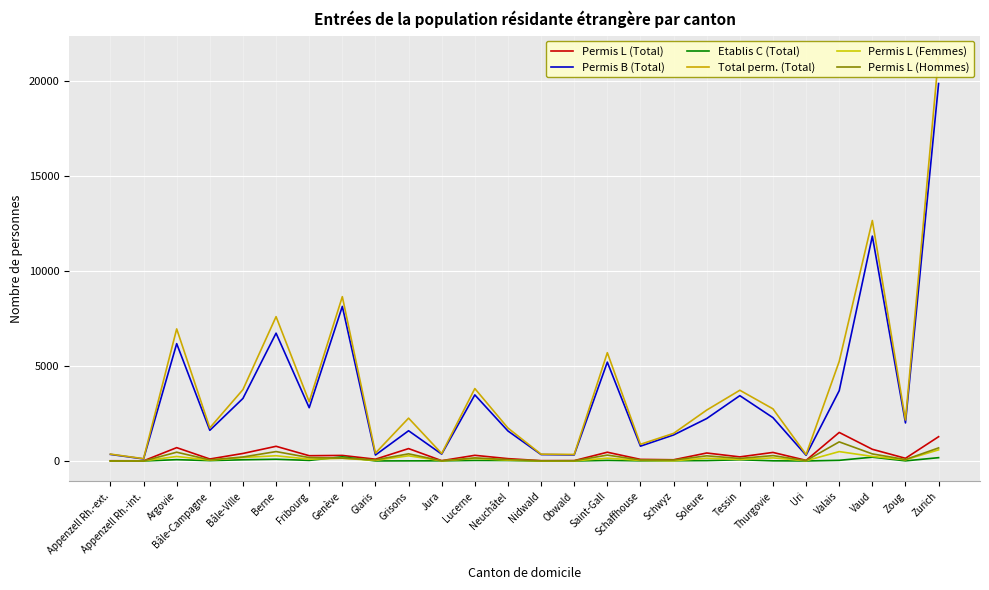

List the series in order of their peak value, lowest first.

Etablis C (Total), Permis L (Femmes), Permis L (Hommes), Permis L (Total), Permis B (Total), Total perm. (Total)